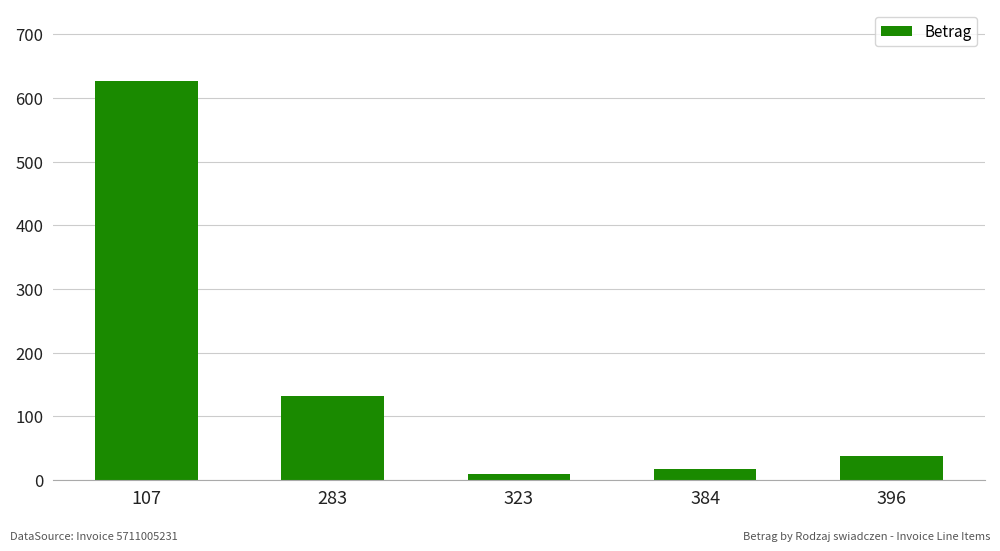

List the labels in order of value, largest first.

107, 283, 396, 384, 323